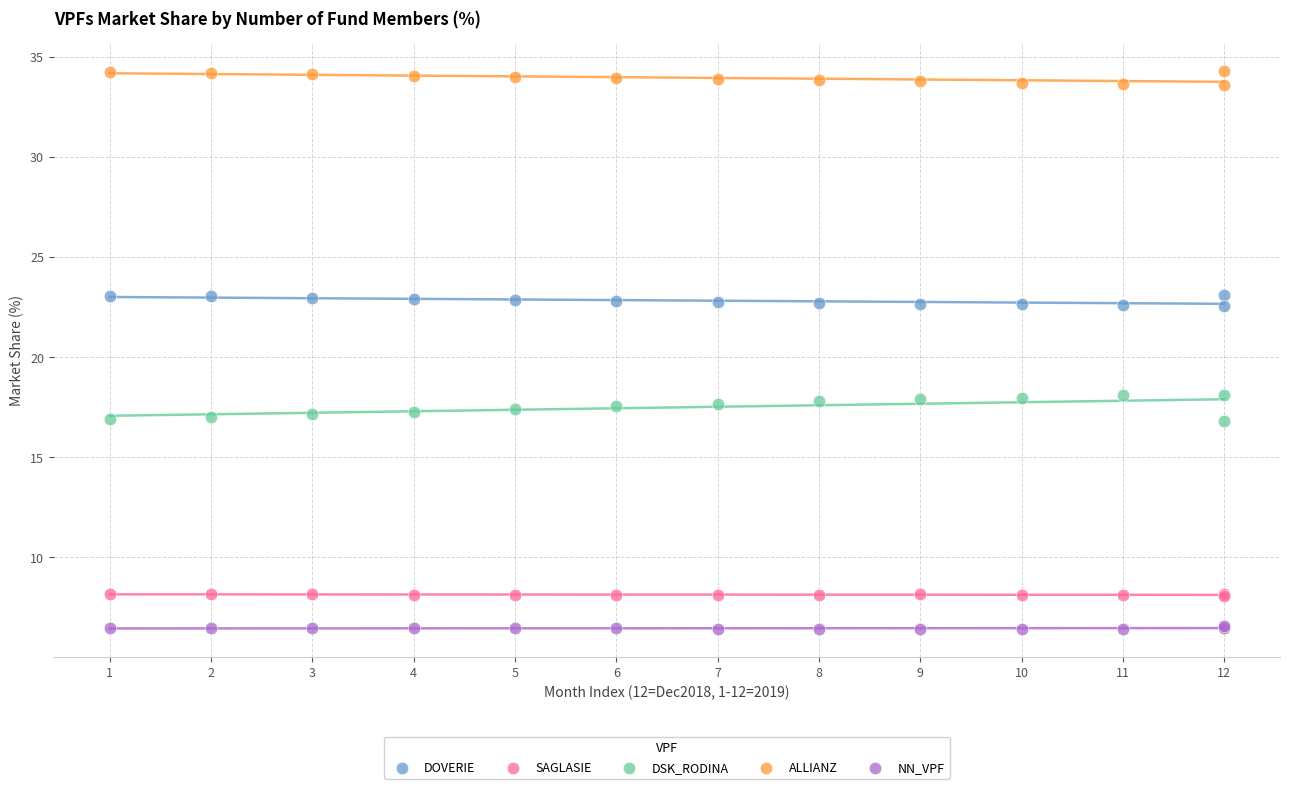

Which series contains the lowest Y value?

NN_VPF